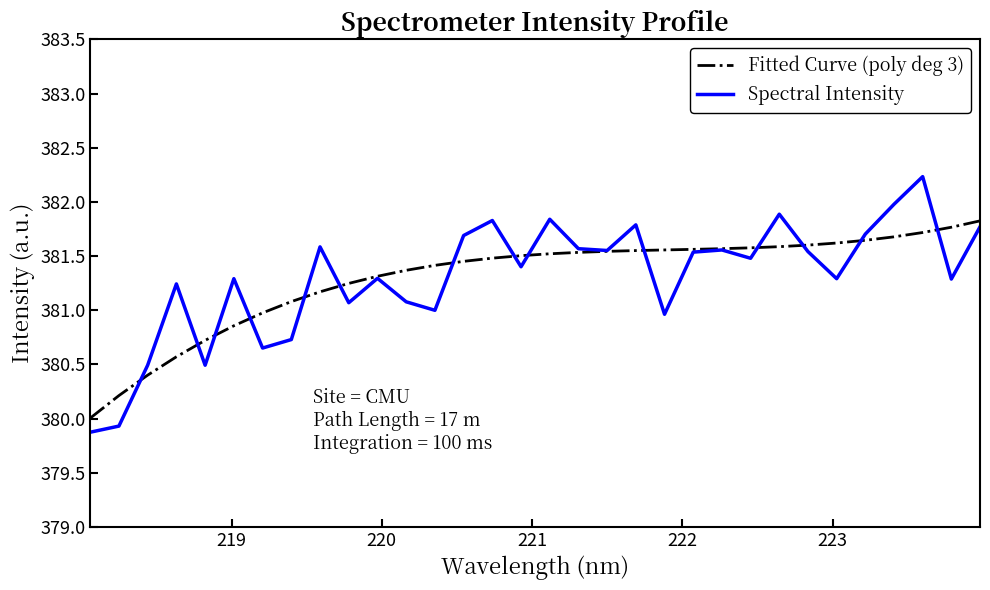

Which series has the largest range (max minus min)?

Spectral Intensity